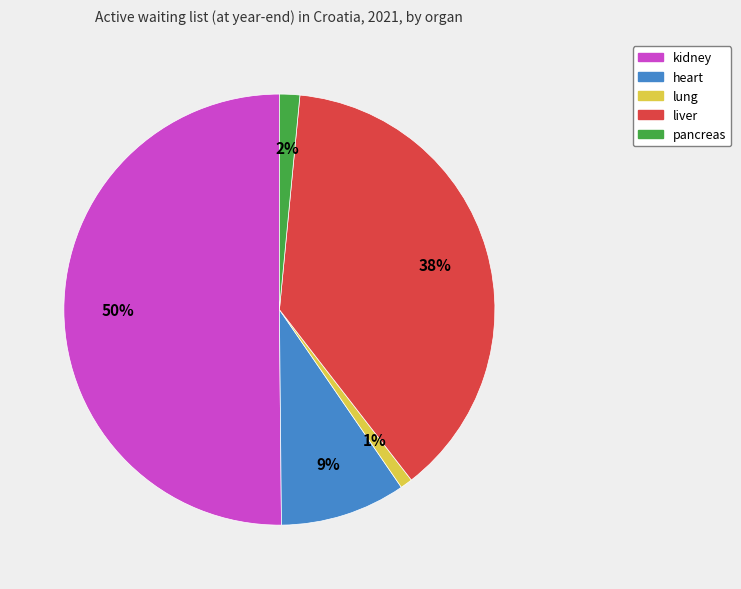

Rank the categories by value from highest to lowest.

kidney, liver, heart, pancreas, lung